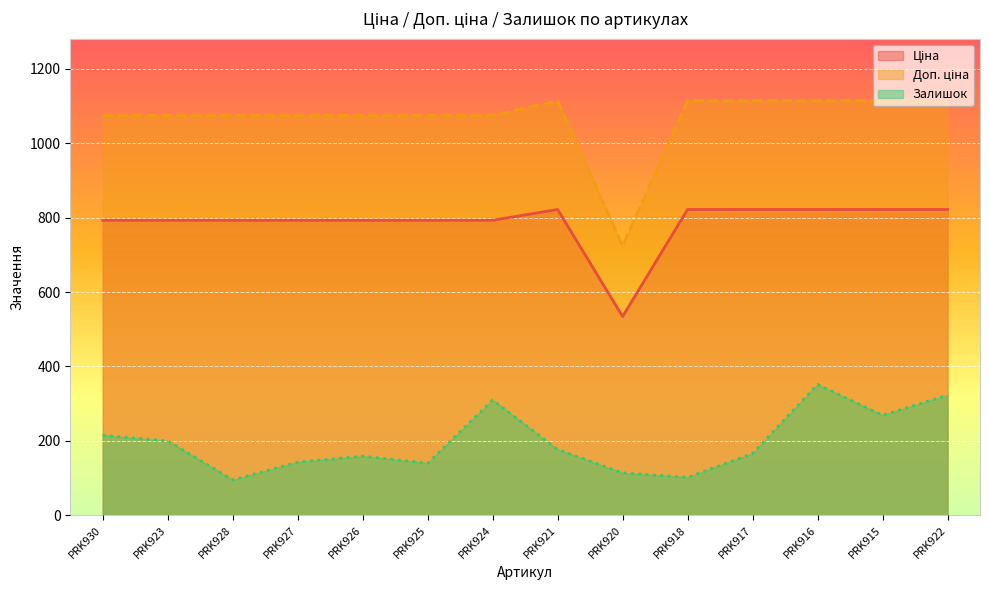

True or false: Ціна and Доп. ціна intersect in this chart.

False